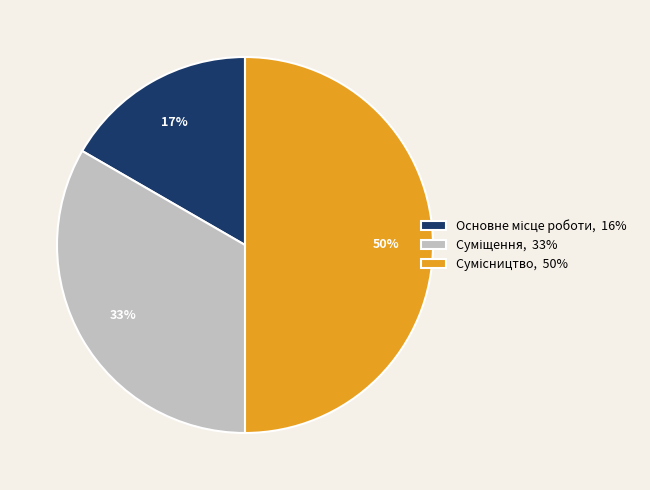

To the nearest percent, what is the average slice percentage?

33%